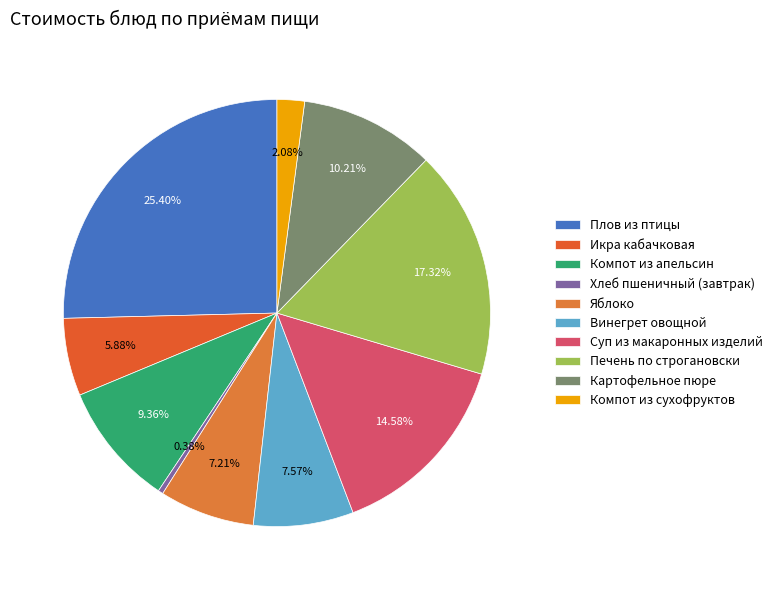

Is it true that Компот из сухофруктов is 2% of the pie?

True